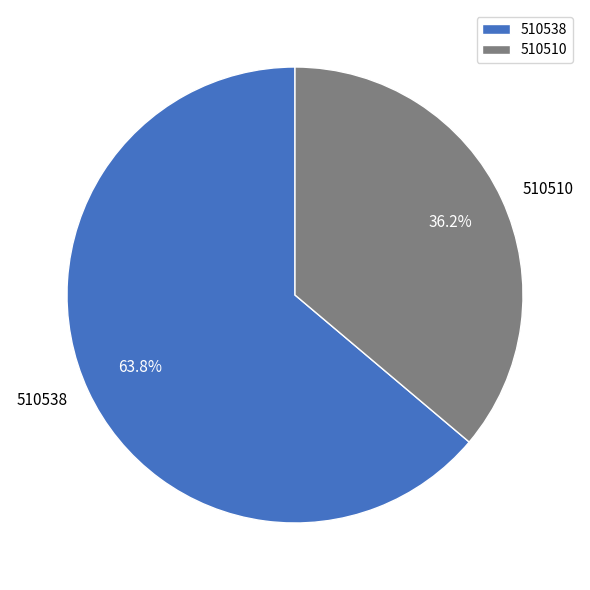

Rank the categories by value from highest to lowest.

510538, 510510